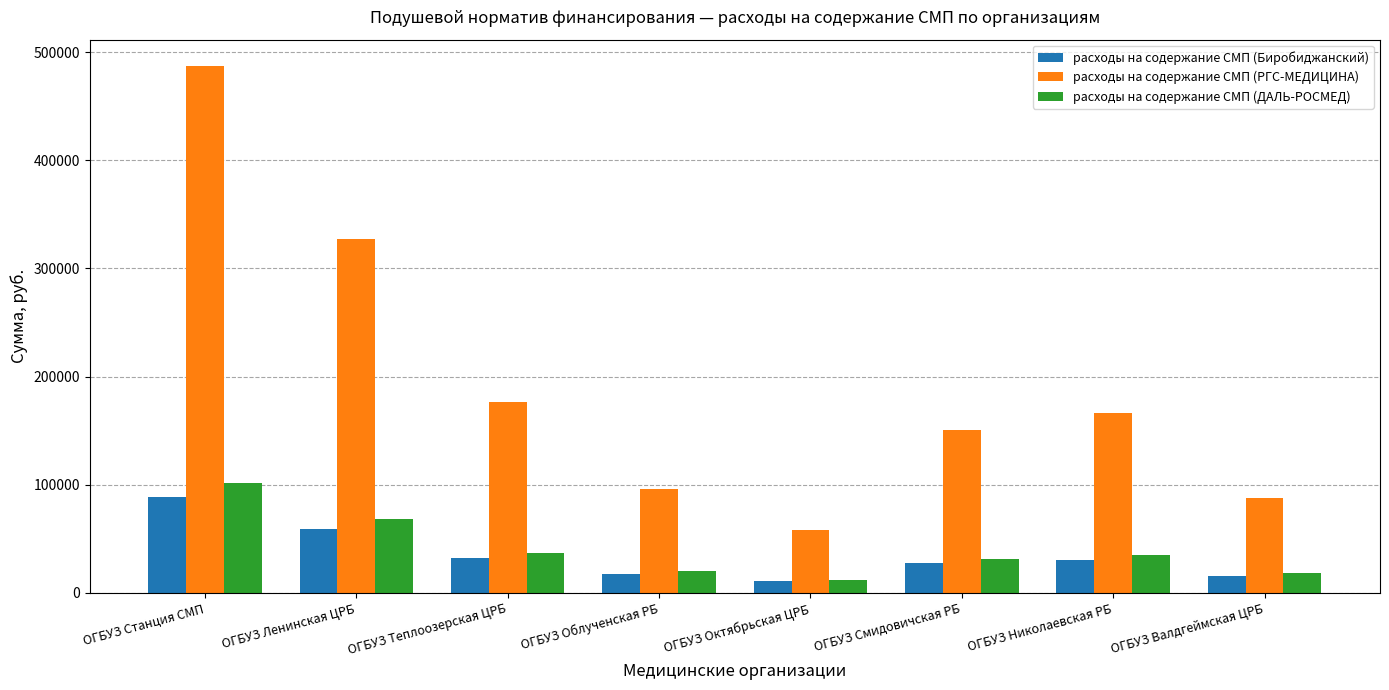

How many bars are there in each group?

3